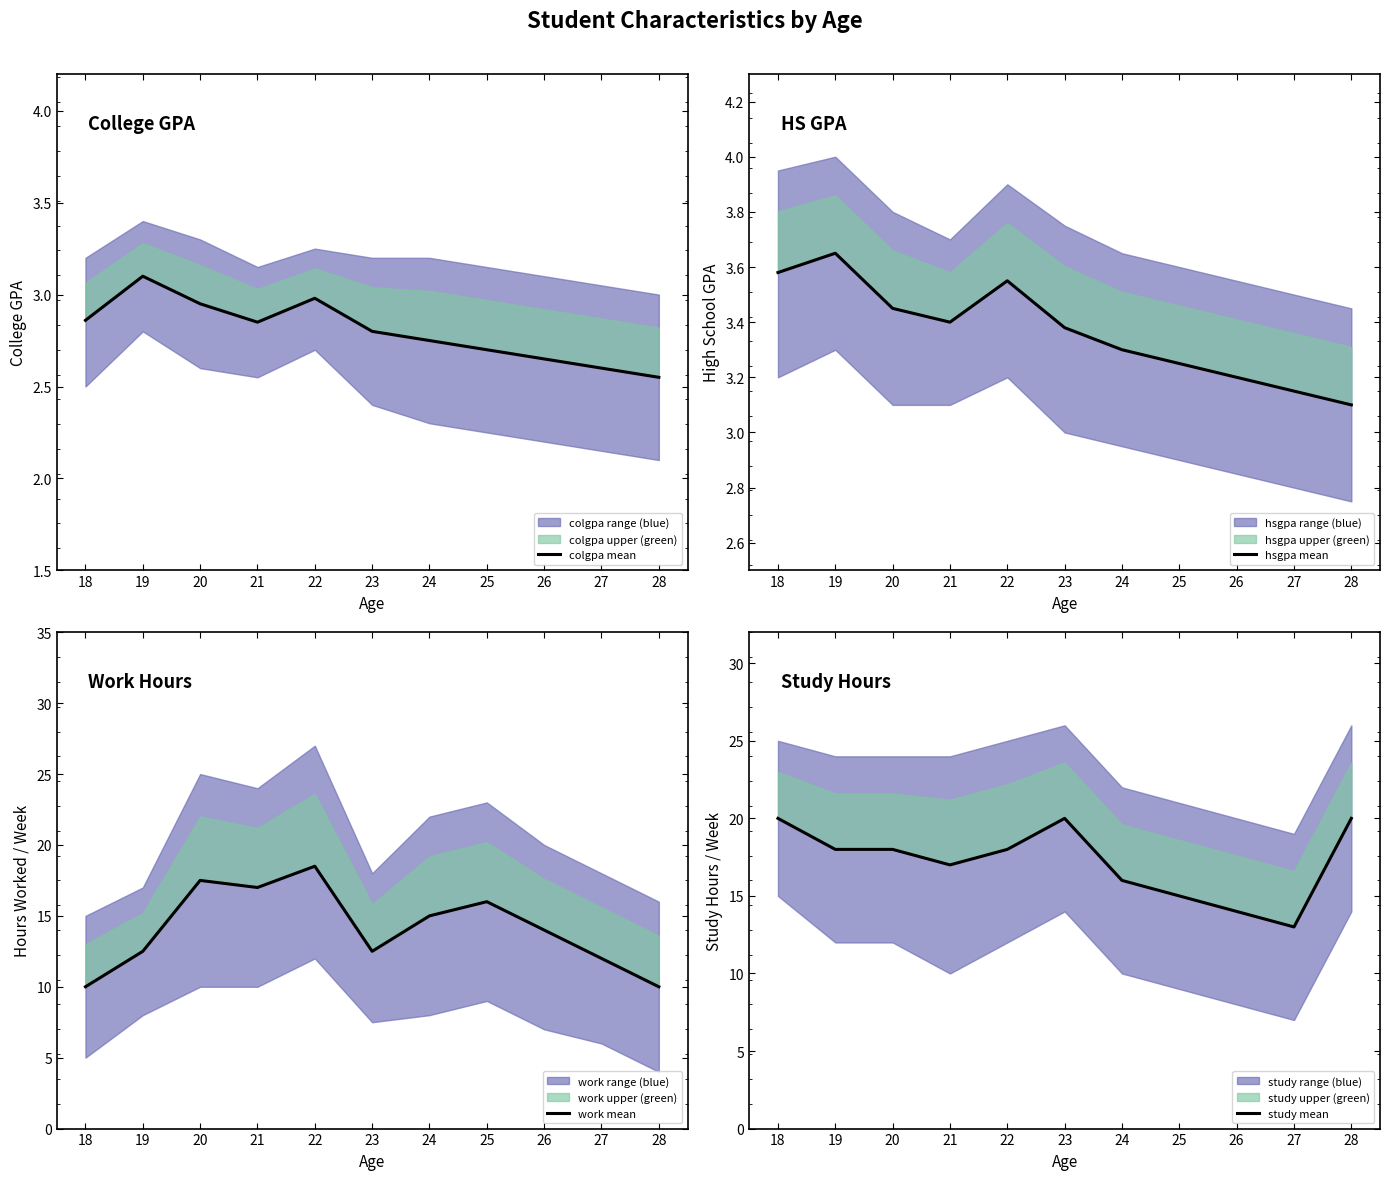

Read the study mean value at 19.

18.0